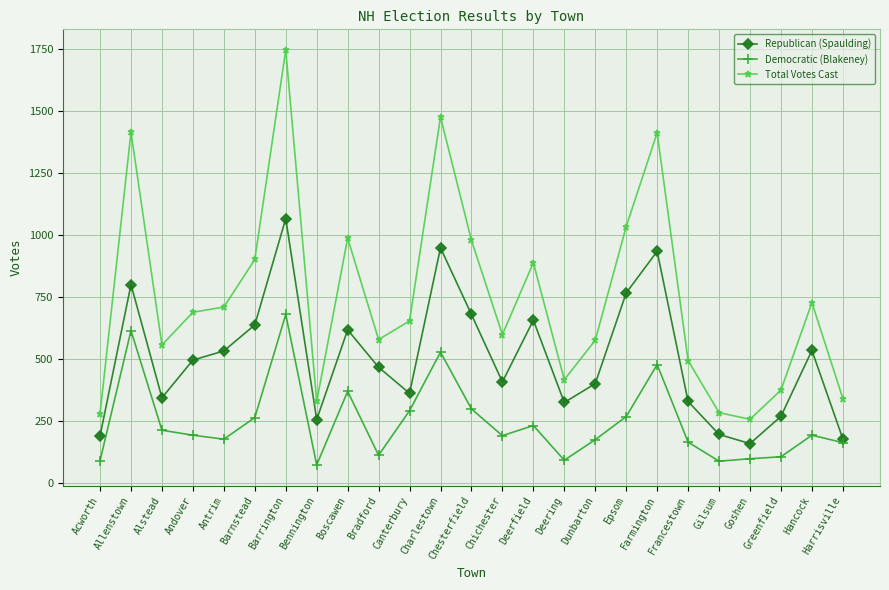

Where is the first local maximum for Republican (Spaulding)?

Allenstown